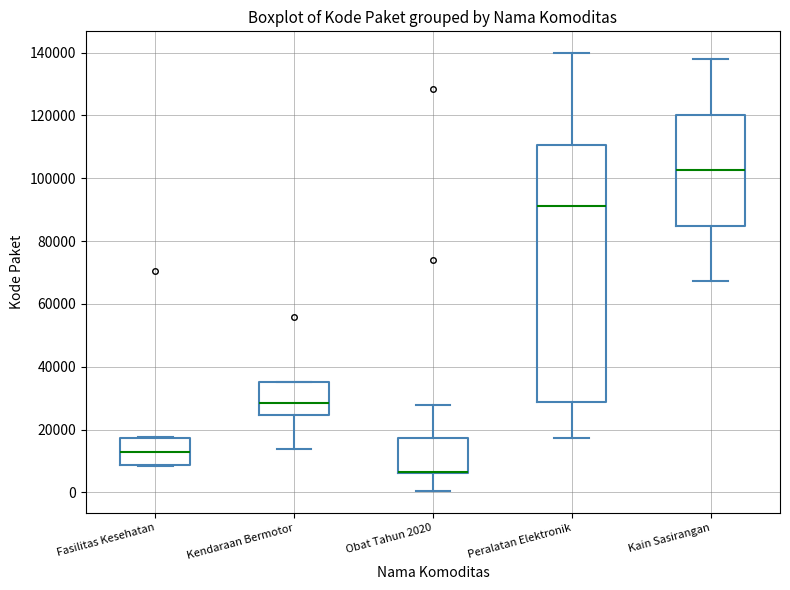

Comparing the boxes themselves (not the whiskers), which one is the tallest?

Peralatan Elektronik